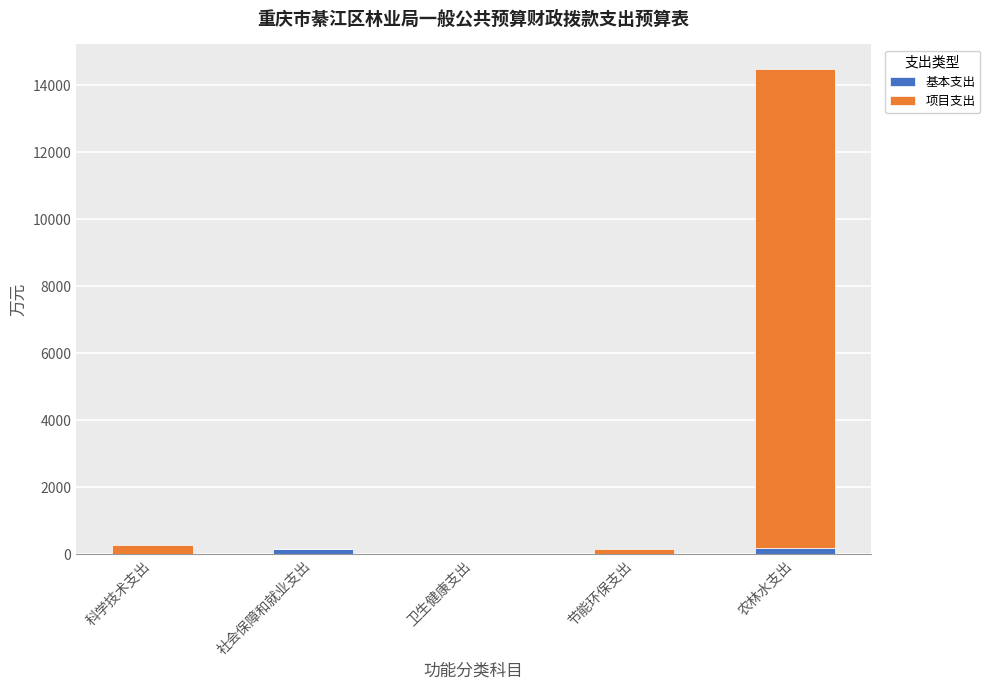

What is the total value across all series at 农林水支出?

14487.6